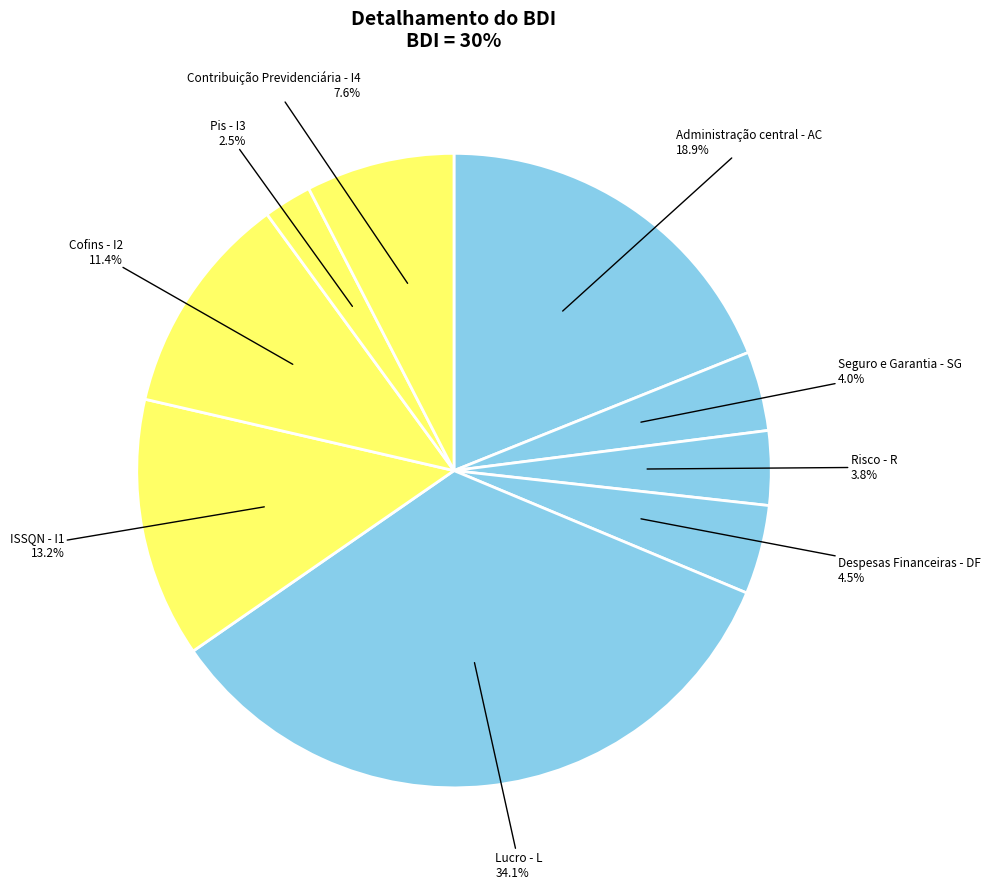

How many slices are in this pie chart?

9